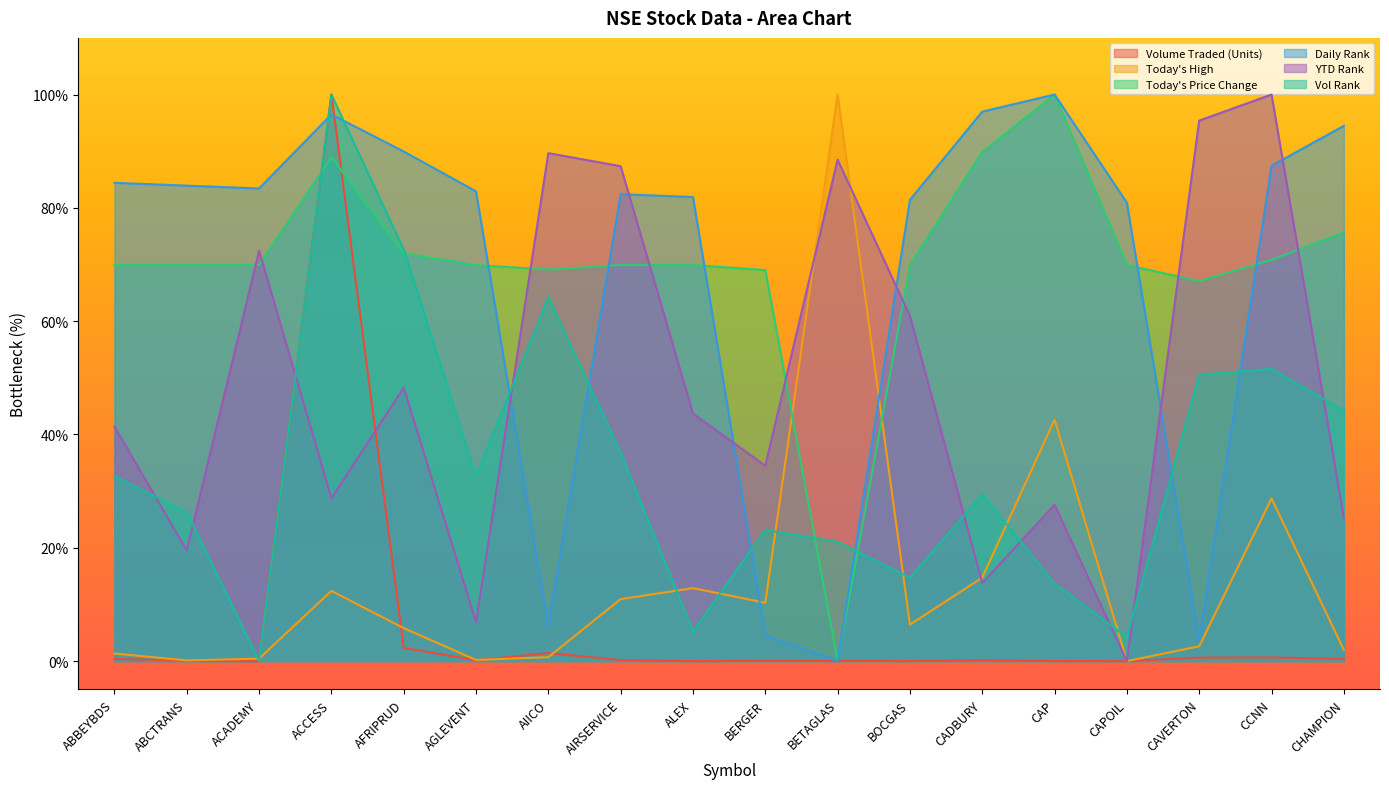

Where do Vol Rank and Today's Price Change first cross each other?

ACADEMY and ACCESS